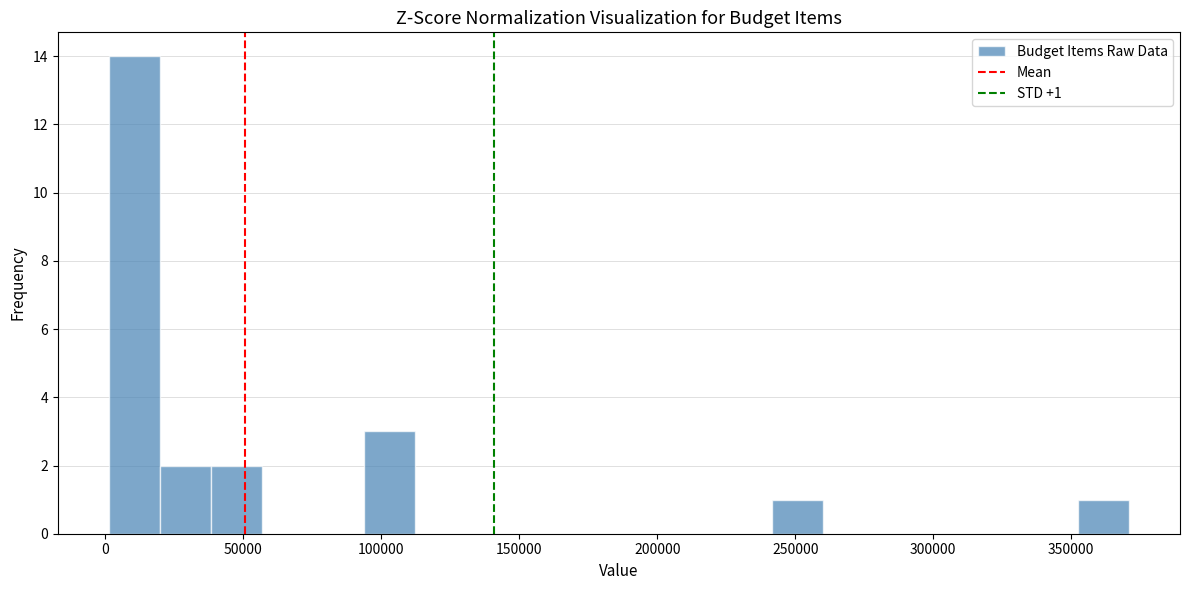

Around what value on the x-axis is the tallest bar? Give the approximate position of its centre, as read against the axis.

10000